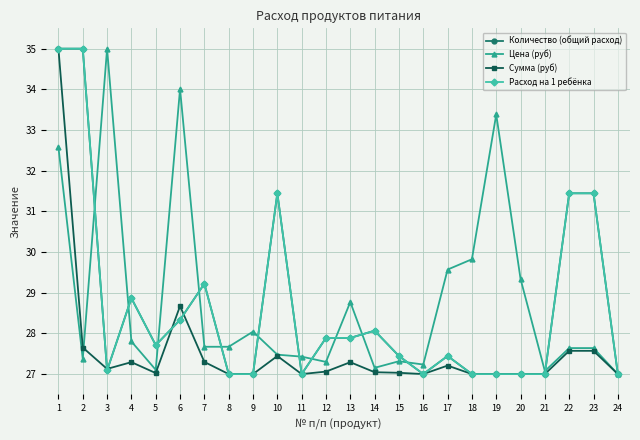

Does the chart display data point markers on the line(s)?

Yes